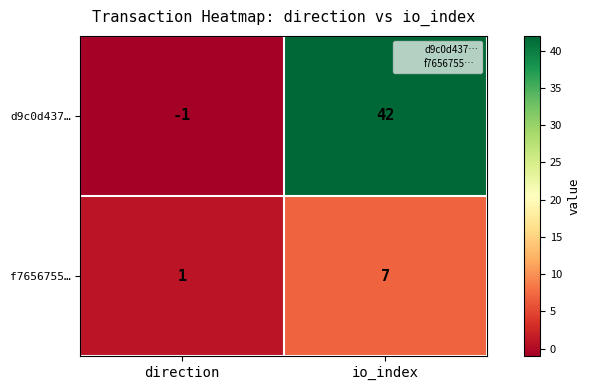

True or false: f7656755… has a value of 0 at direction.

False